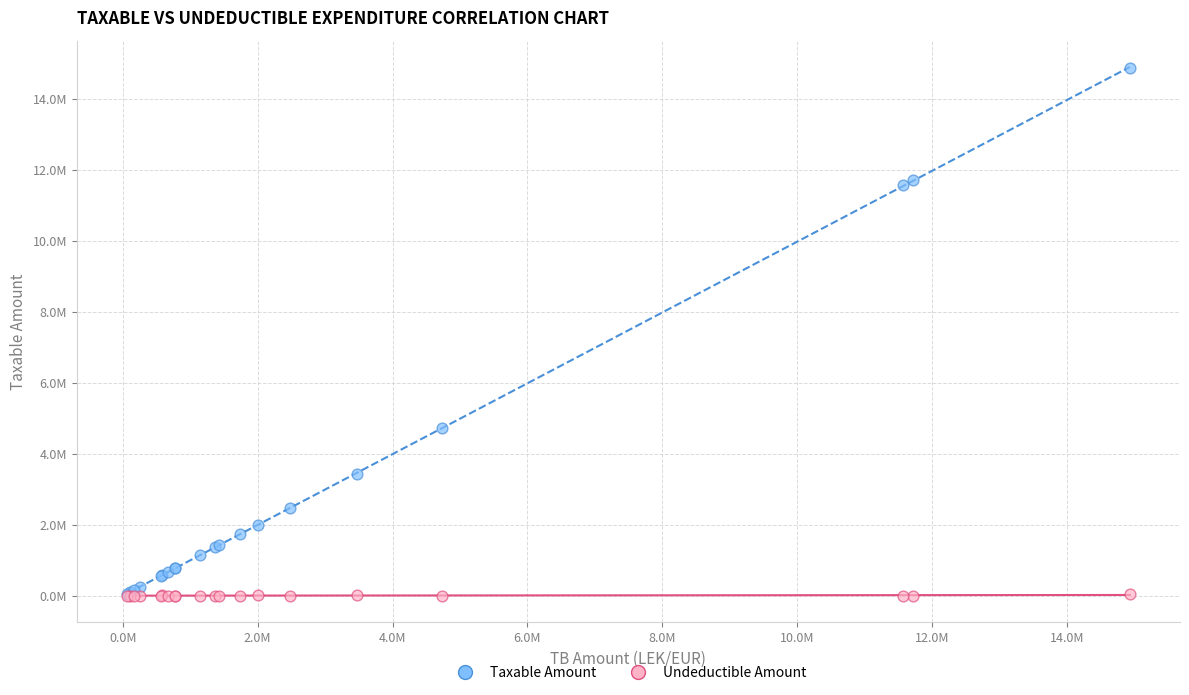

Which series reaches the maximum Y coordinate?

Taxable Amount